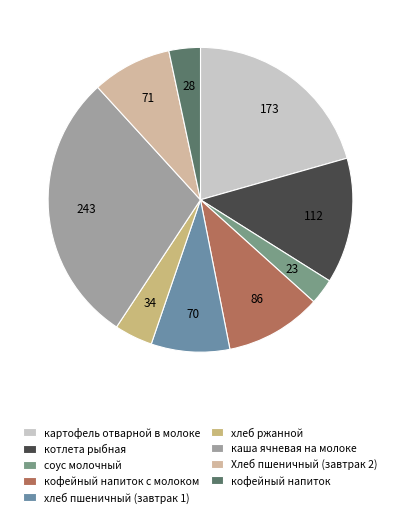

How many segments does this pie chart have?

9